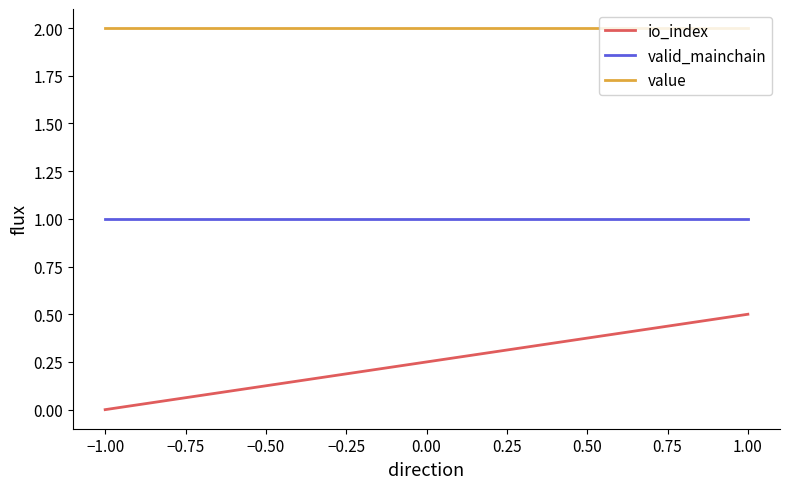

Reading left to right, list all the values displayed in this chart.

io_index: 0.0	0.5
valid_mainchain: 1.0	1.0
value: 2.0	2.0